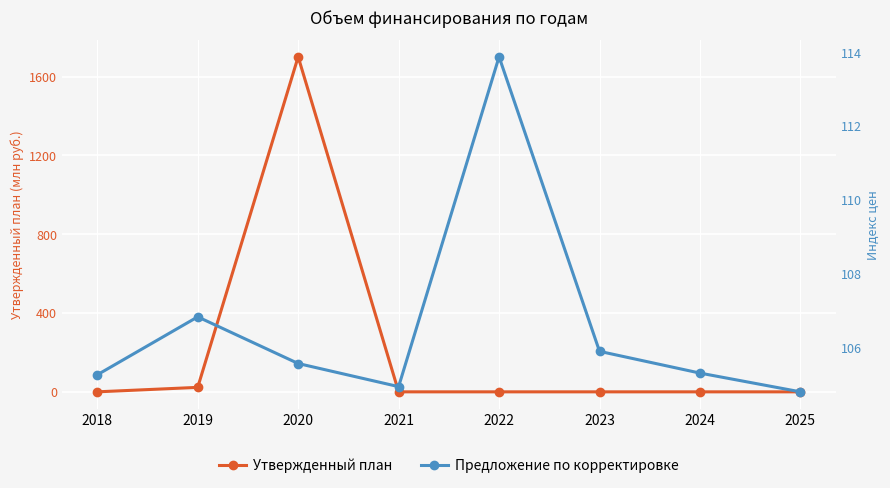

Reading right to left, what are all the values shown in this chart?

Утвержденный план: 0.0	0.0	0.0	0.0	0.0	1701.0	22.7	0.0
Предложение по корректировке: 104.8	105.3	105.9	113.9	104.9	105.6	106.8	105.3